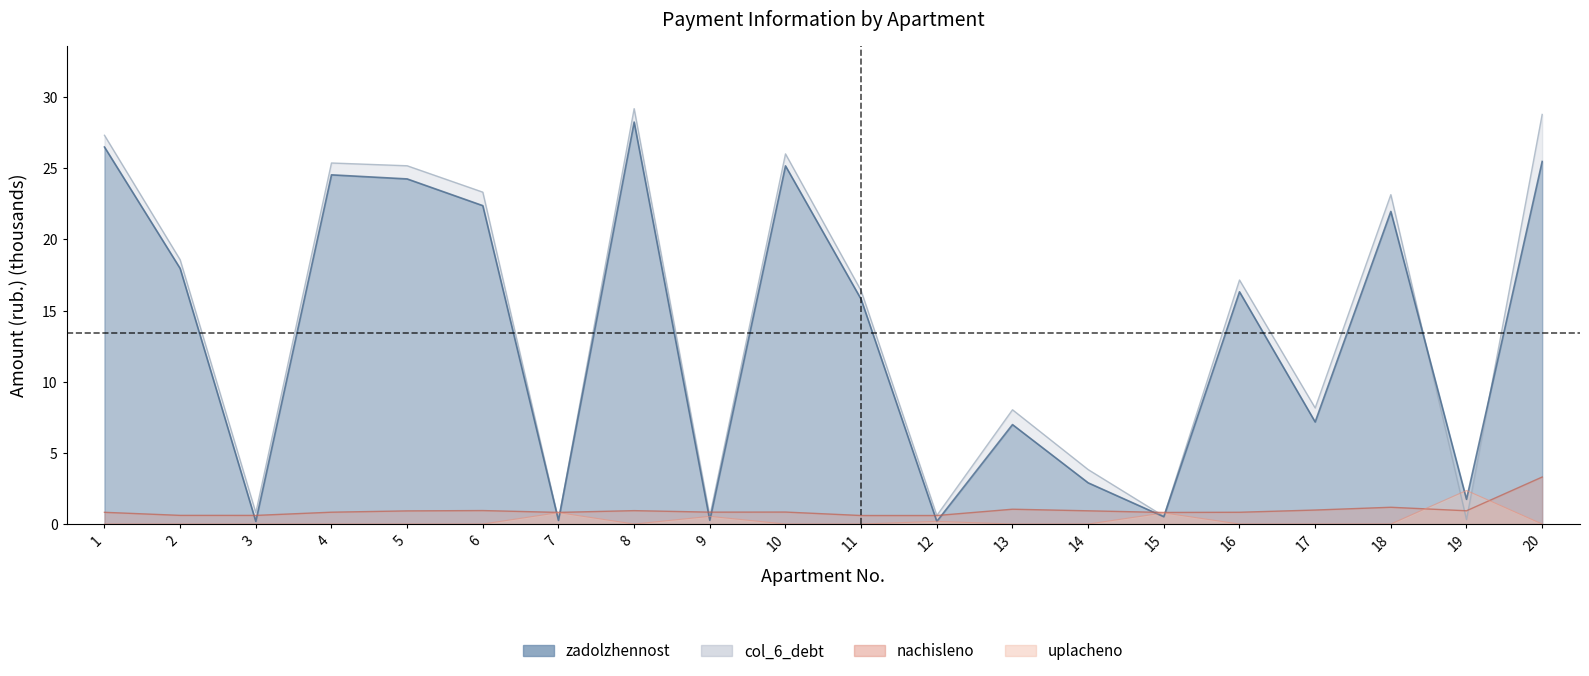

Where do uplacheno and col_6_debt first cross each other?

6 and 7